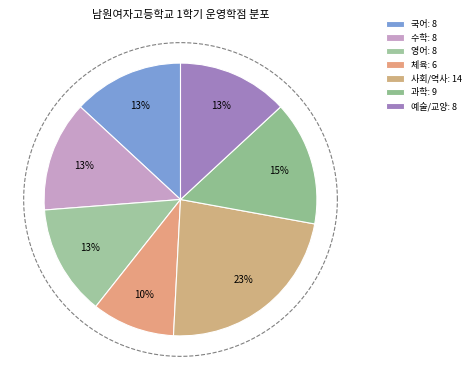

True or false: 공통국어1 accounts for 1% of the total.

False